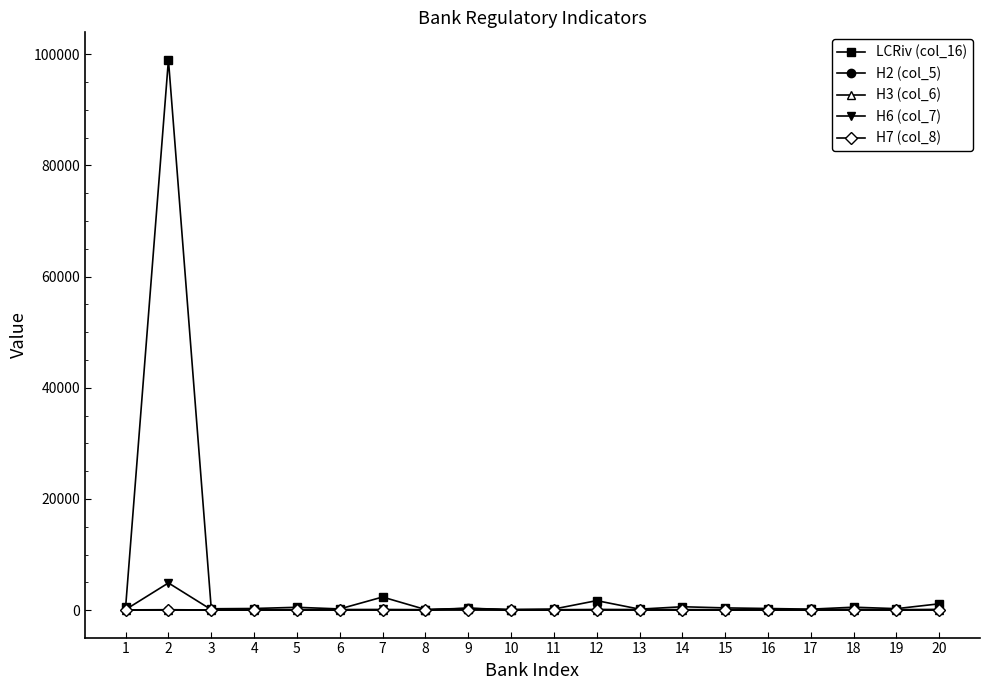

True or false: H2 (col_5) has more than 2 points higher than both neighbors.

True